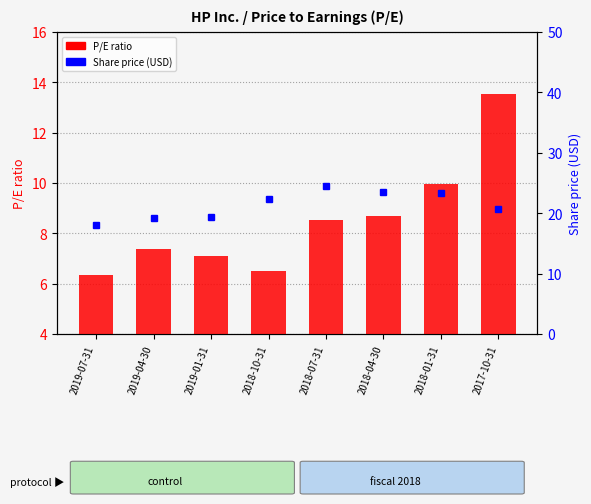

Reading left to right, list all the values displayed in this chart.

P/E ratio: 6.4	7.4	7.1	6.5	8.5	8.7	9.9	13.5
Share price (USD): 18.1	19.1	19.4	22.3	24.5	23.4	23.4	20.7